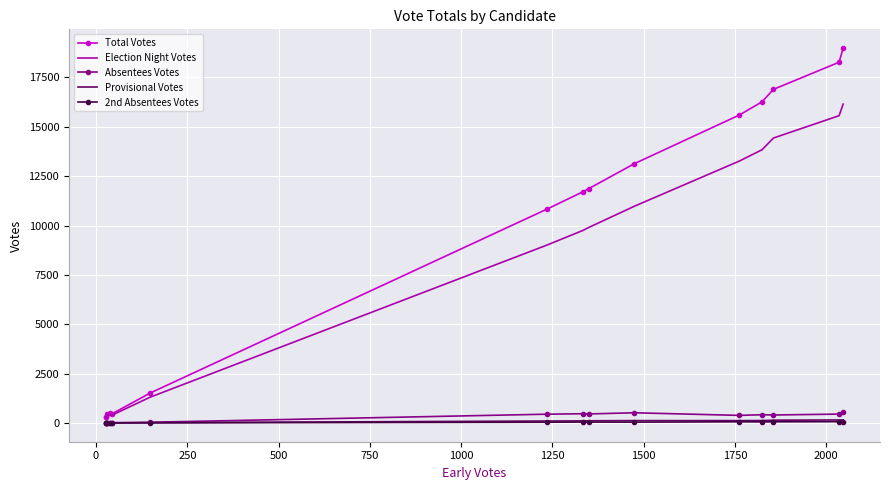

What is the greatest value displayed?

18989